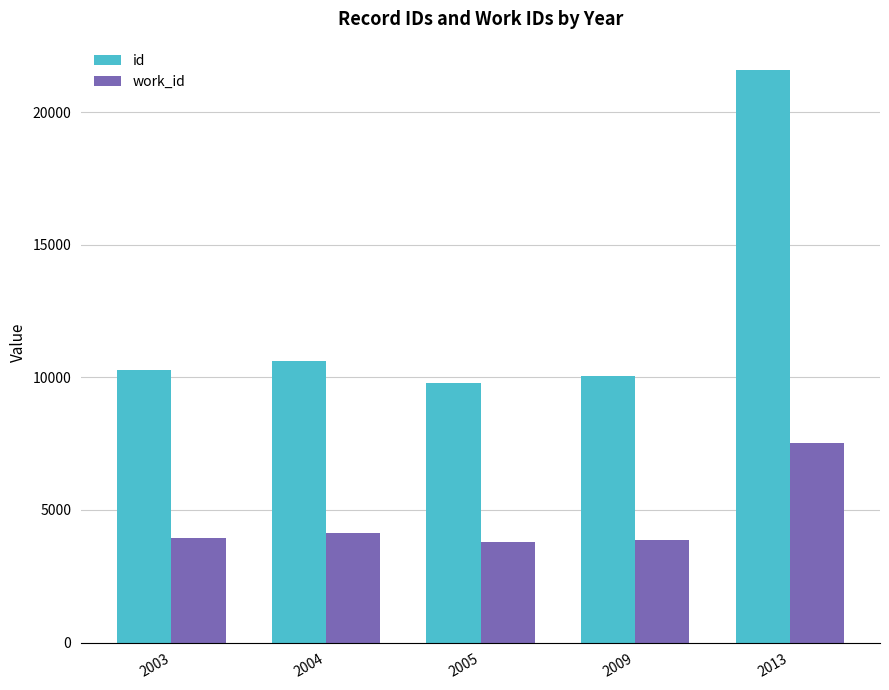

Which category has the highest value in the id series?

2013